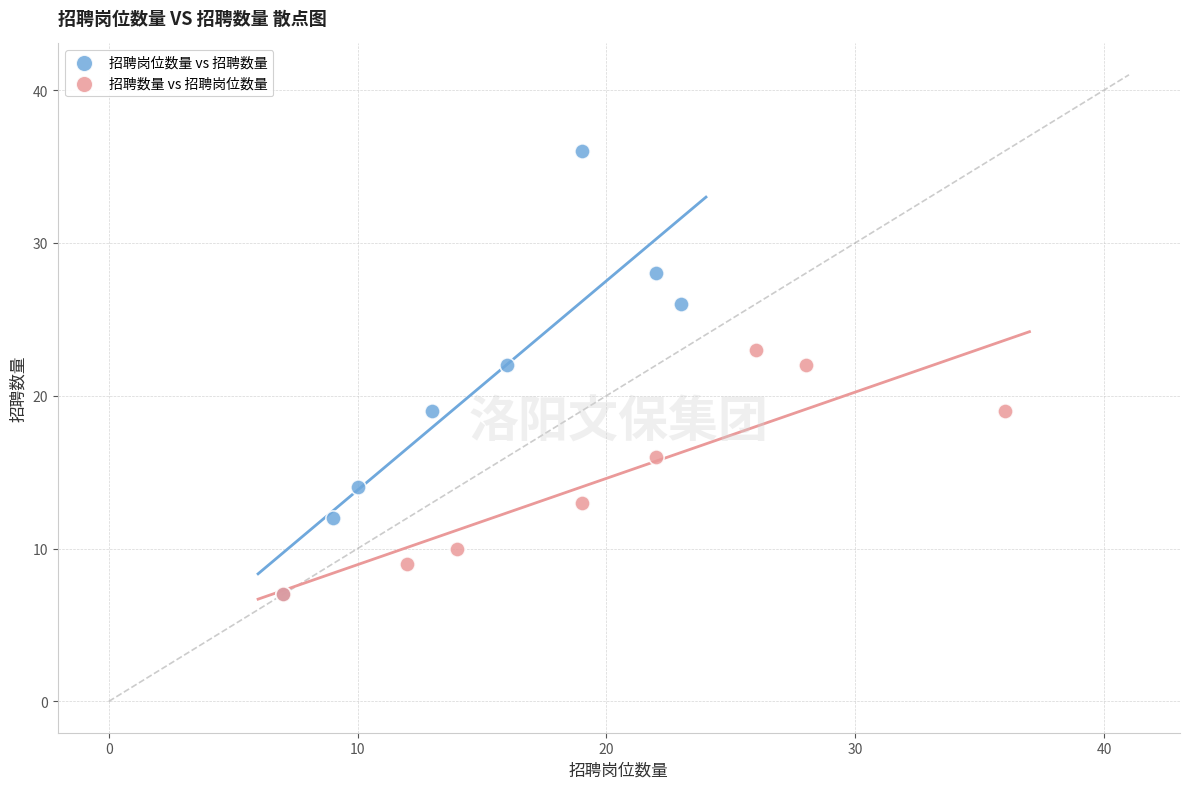

Which series reaches the maximum Y coordinate?

招聘岗位数量 vs 招聘数量